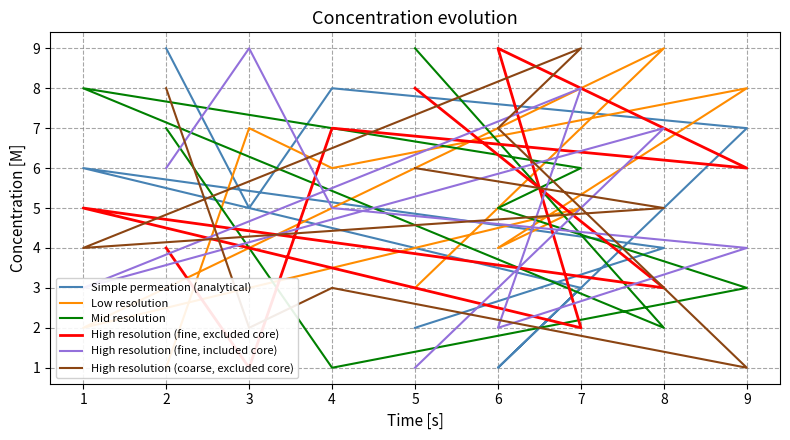

Which series changed the most between 5 and 2?

Simple permeation (analytical)